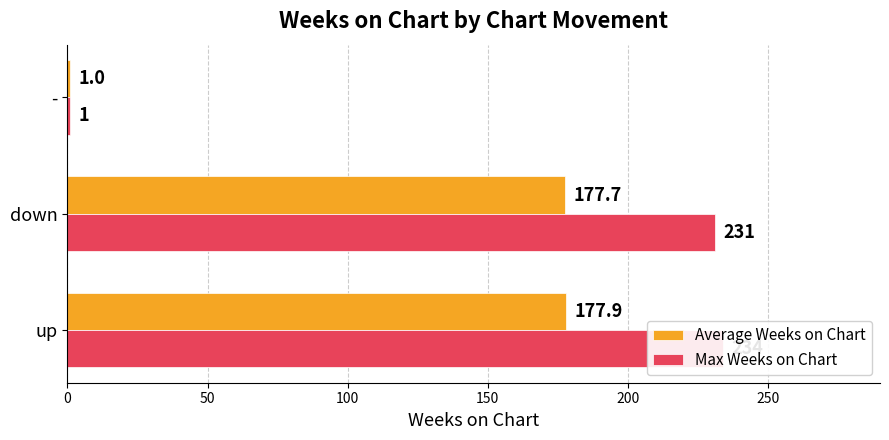

What is the total value across all series at 0?

411.9